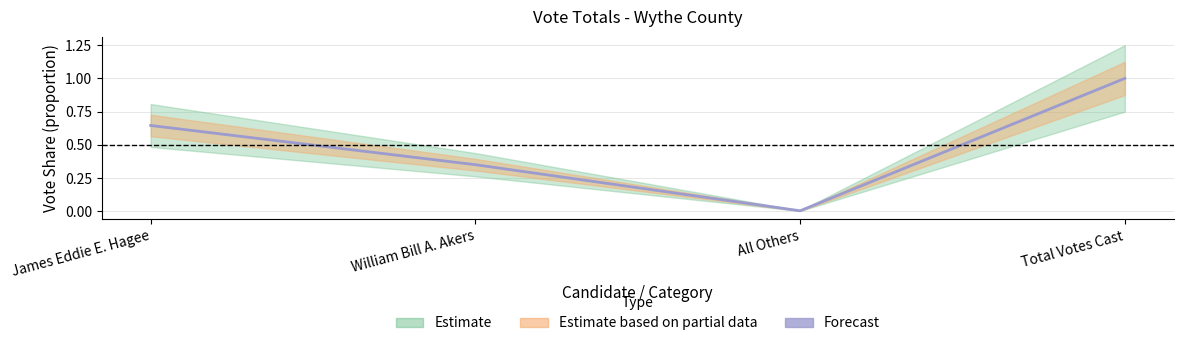

Is it true that the value at James Eddie E. Hagee is 0.6?

True